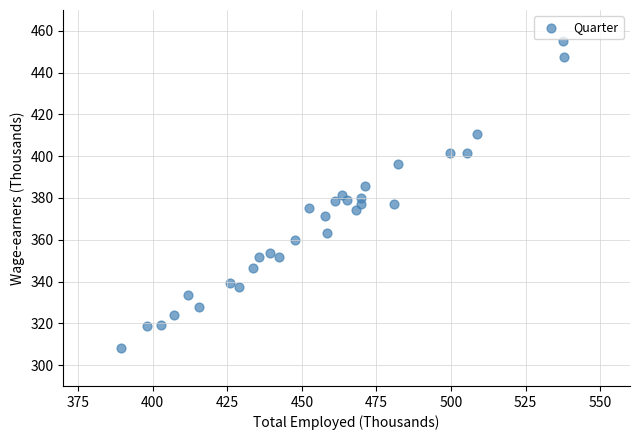

What is the range of X values (max minus min)?

148.6